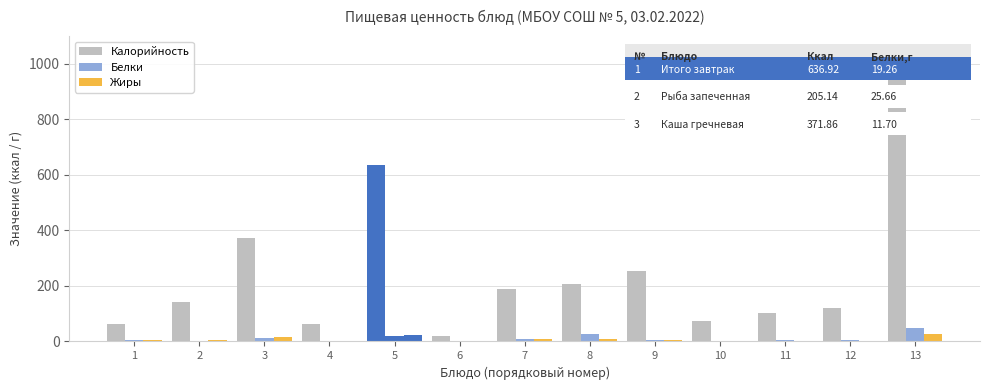

Is it true that Жиры equals 3.4 at 9?

False